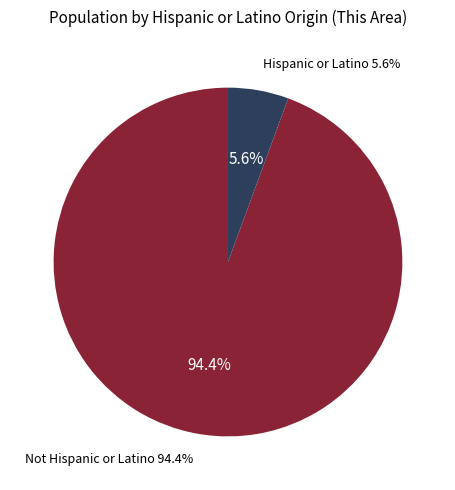

How many slices are in this pie chart?

2